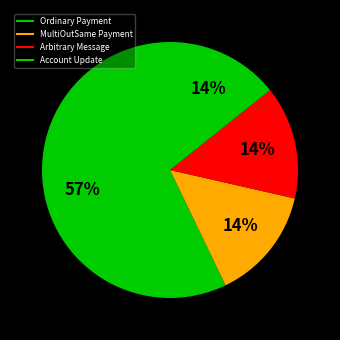

How many slices are in this pie chart?

4